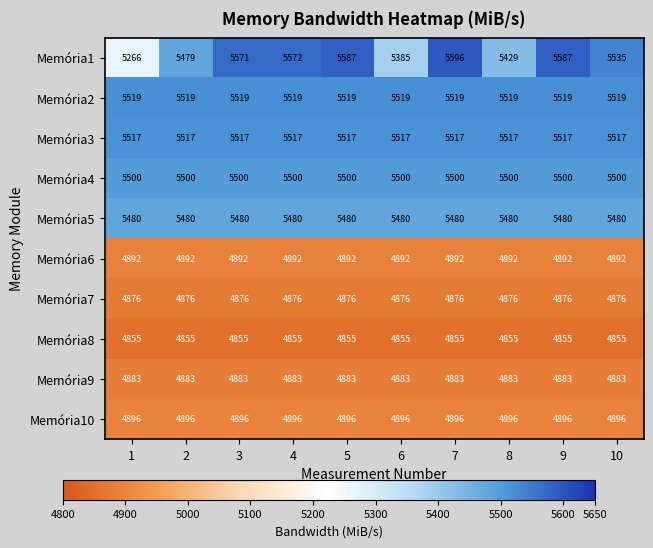

Rank the series at 7 from highest to lowest value.

Memória1, Memória2, Memória3, Memória4, Memória5, Memória10, Memória6, Memória9, Memória7, Memória8